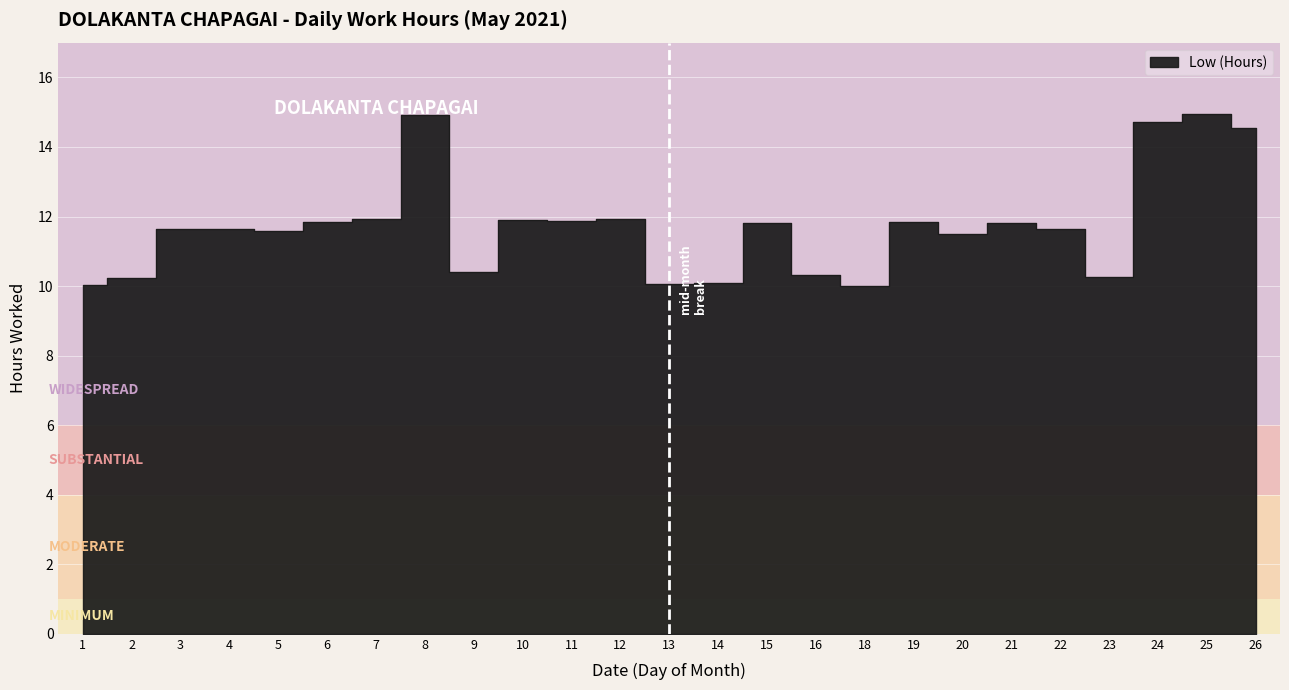

How many lines are shown in the chart?

1